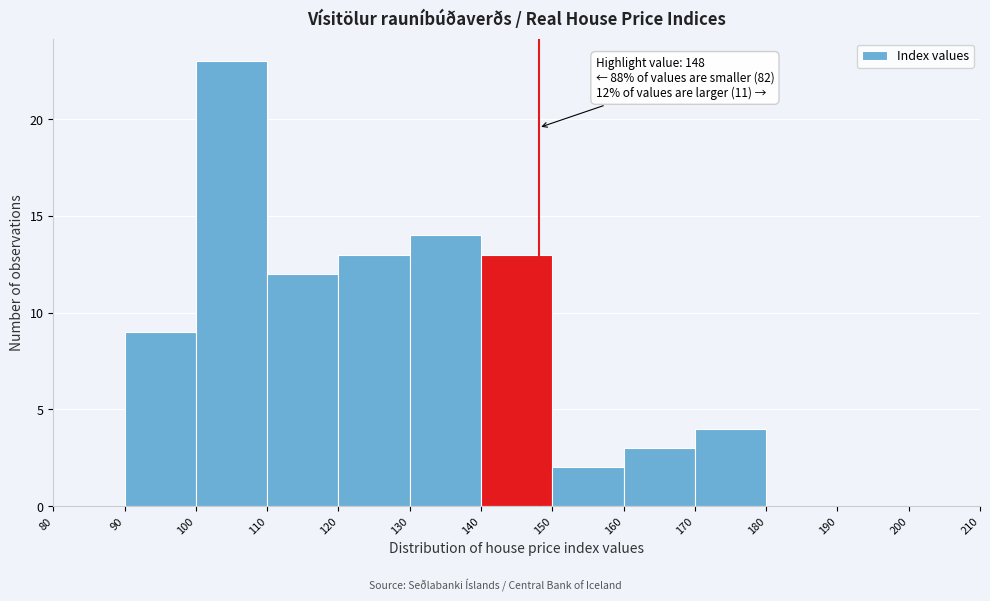

Which range on the x-axis has the tallest bar?

100 to 110